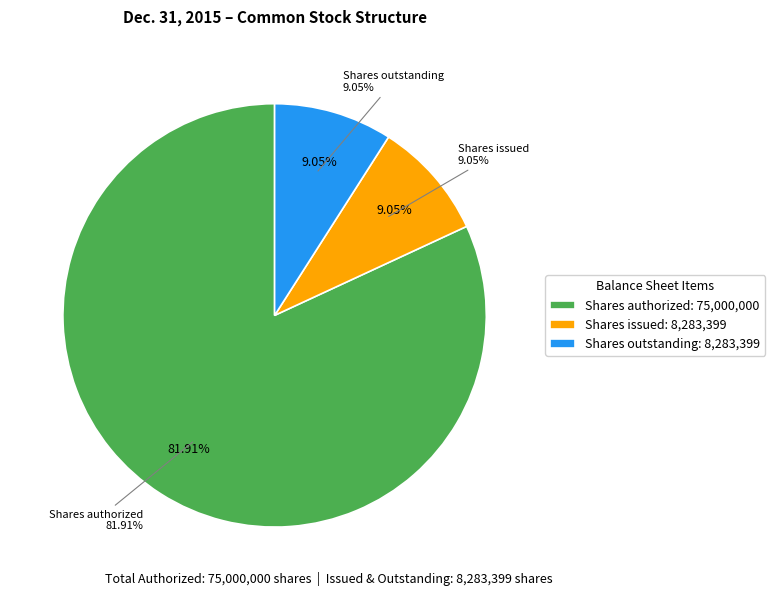

What percentage is the Common stock, shares outstanding slice, to the nearest percent?

9%